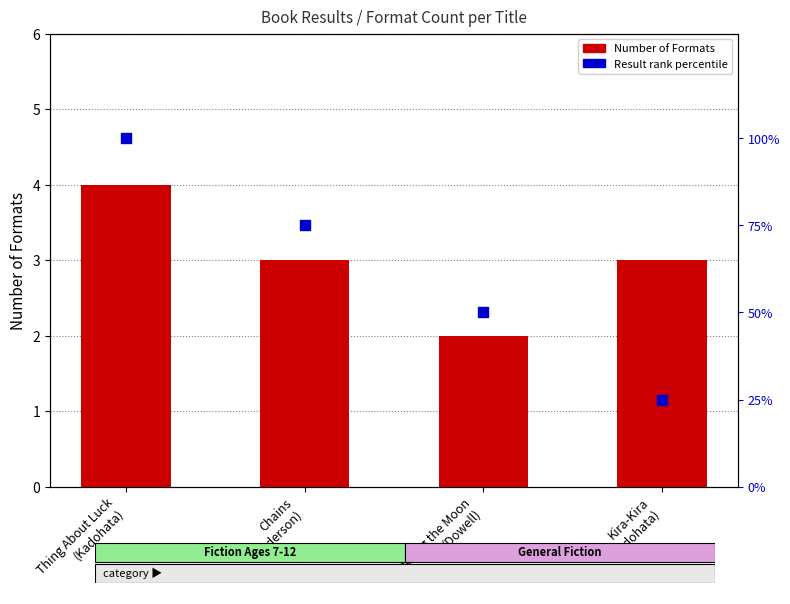

At which category is the sum across all series the highest?

Thing About Luck
(Kadohata)